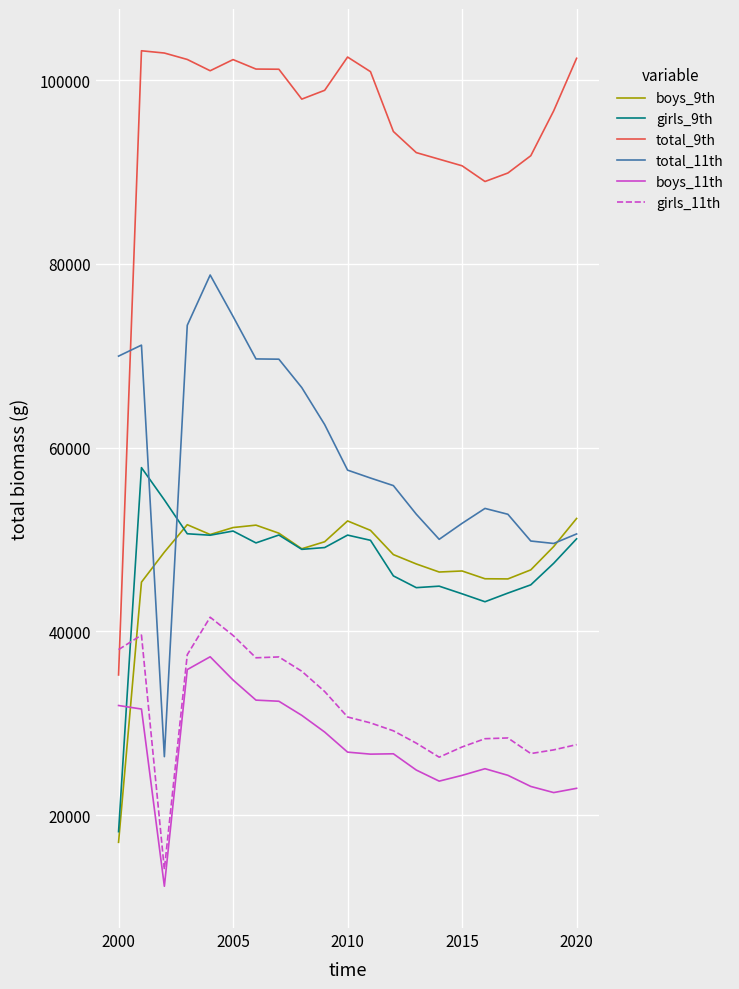

Which series has the widest spread of values?

total_9th